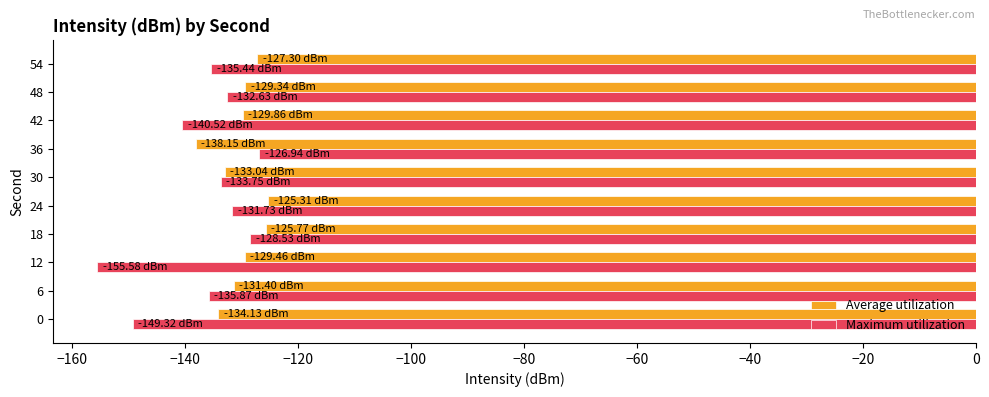

List the series in order of their overall mean, lowest first.

Maximum utilization, Average utilization